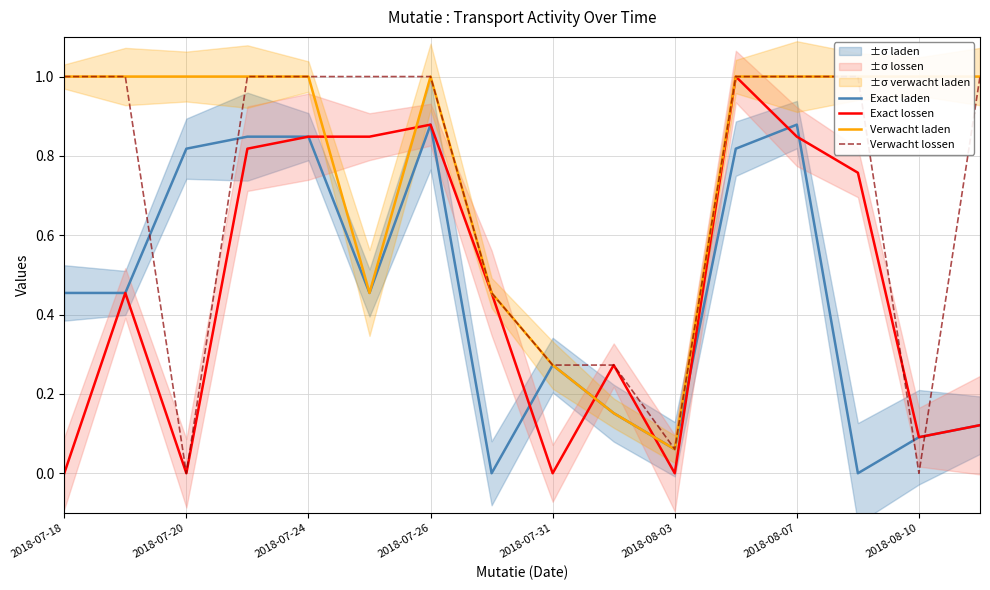

True or false: Exact lossen has a value of 0.4 at 2018-07-24.

False